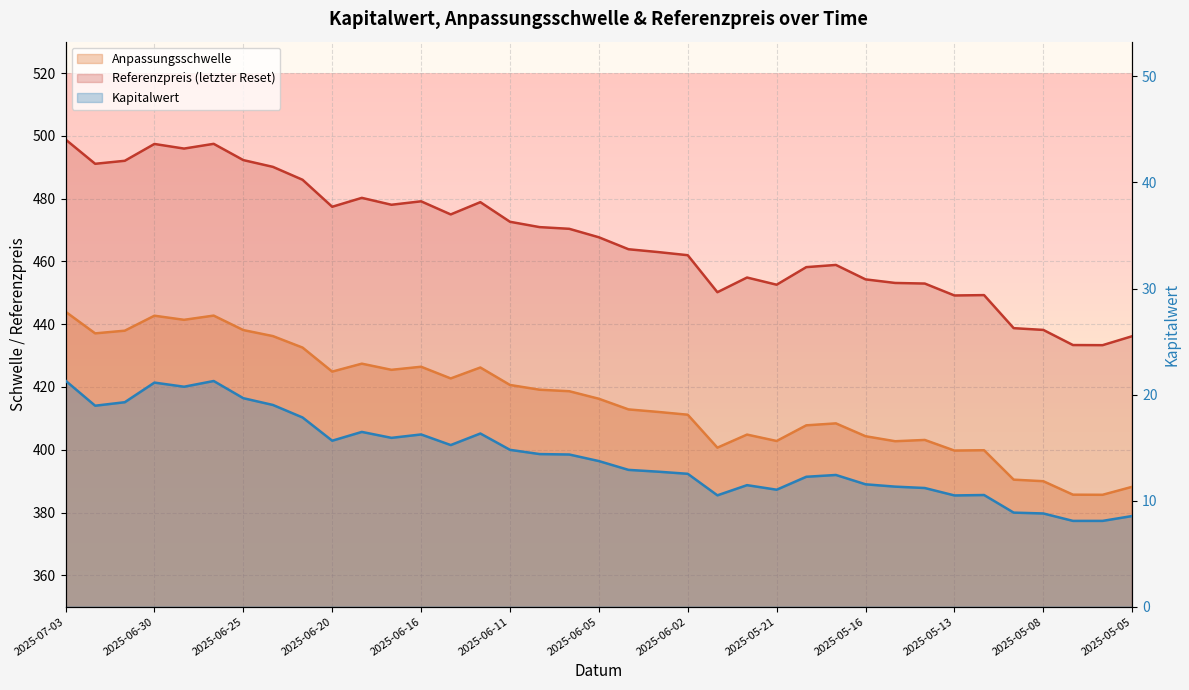

Reading left to right, extract all data points from this chart.

Anpassungsschwelle: 2025-07-03=444.0	2025-07-02=437.1	2025-07-01=437.9	2025-06-30=442.7	2025-06-27=441.4	2025-06-26=442.7	2025-06-25=438.1	2025-06-24=436.2	2025-06-23=432.5	2025-06-20=424.9	2025-06-18=427.4	2025-06-17=425.5	2025-06-16=426.4	2025-06-13=422.7	2025-06-12=426.2	2025-06-11=420.6	2025-06-10=419.1	2025-06-06=418.6	2025-06-05=416.2	2025-06-04=412.8	2025-06-03=412.0	2025-06-02=411.2	2025-05-23=400.7	2025-05-22=404.8	2025-05-21=402.8	2025-05-20=407.8	2025-05-19=408.4	2025-05-16=404.3	2025-05-15=402.7	2025-05-14=403.1	2025-05-13=399.7	2025-05-12=399.8	2025-05-09=390.5	2025-05-08=390.0	2025-05-07=385.7	2025-05-06=385.6	2025-05-05=388.2
Referenzpreis (letzter Reset): 2025-07-03=498.8	2025-07-02=491.1	2025-07-01=492.1	2025-06-30=497.4	2025-06-27=495.9	2025-06-26=497.4	2025-06-25=492.3	2025-06-24=490.1	2025-06-23=486.0	2025-06-20=477.4	2025-06-18=480.2	2025-06-17=478.0	2025-06-16=479.1	2025-06-13=475.0	2025-06-12=478.9	2025-06-11=472.6	2025-06-10=470.9	2025-06-06=470.4	2025-06-05=467.7	2025-06-04=463.9	2025-06-03=463.0	2025-06-02=462.0	2025-05-23=450.2	2025-05-22=454.9	2025-05-21=452.6	2025-05-20=458.2	2025-05-19=458.9	2025-05-16=454.3	2025-05-15=453.1	2025-05-14=452.9	2025-05-13=449.1	2025-05-12=449.3	2025-05-09=438.7	2025-05-08=438.2	2025-05-07=433.4	2025-05-06=433.3	2025-05-05=436.2
Kapitalwert: 2025-07-03=21.3	2025-07-02=18.9	2025-07-01=19.3	2025-06-30=21.1	2025-06-27=20.7	2025-06-26=21.3	2025-06-25=19.7	2025-06-24=19.0	2025-06-23=17.8	2025-06-20=15.7	2025-06-18=16.5	2025-06-17=15.9	2025-06-16=16.2	2025-06-13=15.2	2025-06-12=16.3	2025-06-11=14.8	2025-06-10=14.4	2025-06-06=14.3	2025-06-05=13.7	2025-06-04=12.9	2025-06-03=12.7	2025-06-02=12.5	2025-05-23=10.5	2025-05-22=11.5	2025-05-21=11.0	2025-05-20=12.2	2025-05-19=12.4	2025-05-16=11.5	2025-05-15=11.3	2025-05-14=11.2	2025-05-13=10.5	2025-05-12=10.5	2025-05-09=8.9	2025-05-08=8.8	2025-05-07=8.1	2025-05-06=8.1	2025-05-05=8.6